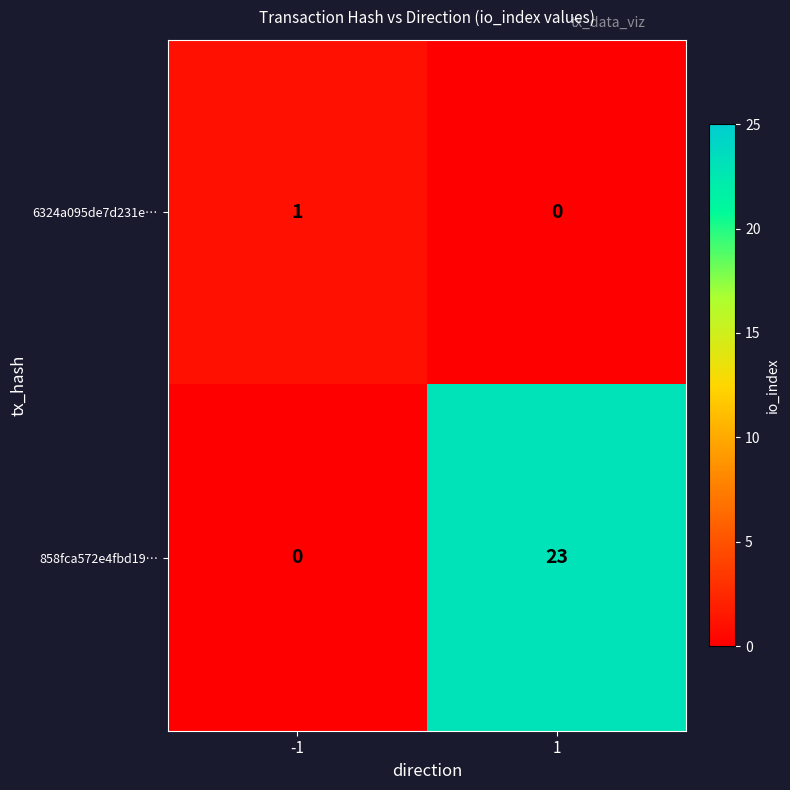

Reading left to right, extract all data points from this chart.

6324a095de7d231e…: -1=1	1=0
858fca572e4fbd19…: -1=0	1=23